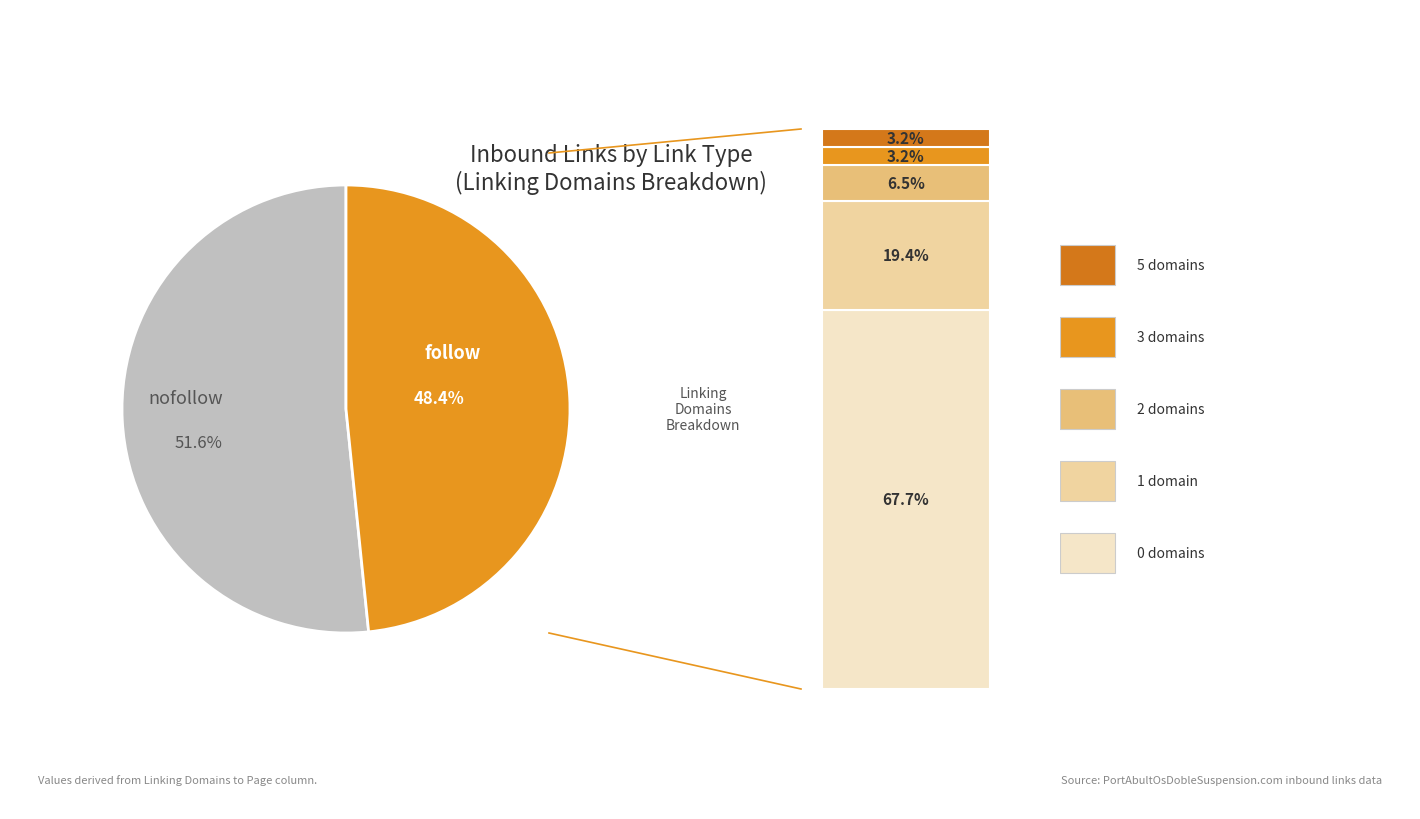

To the nearest percent, what is the average slice percentage?

50%